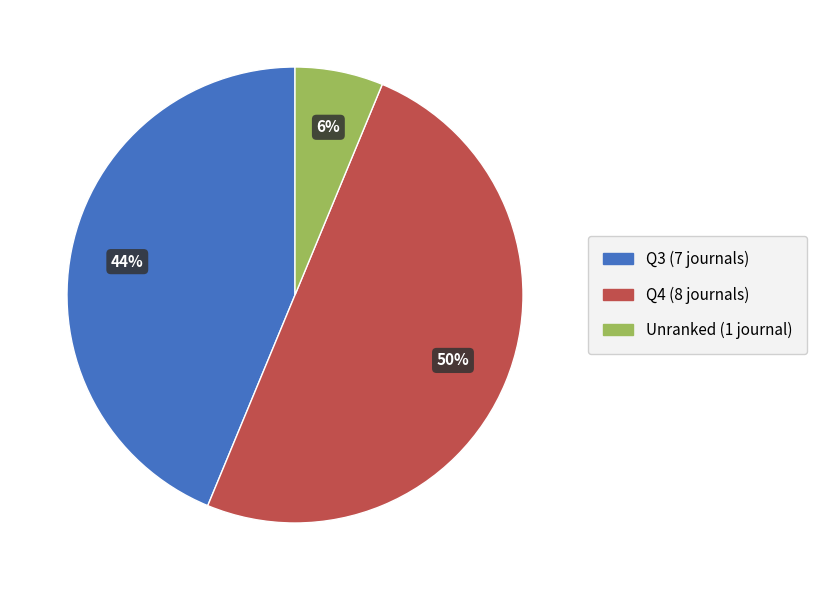

Is the sum of Q4 (8 journals) and Unranked (1 journal) greater than half?

Yes